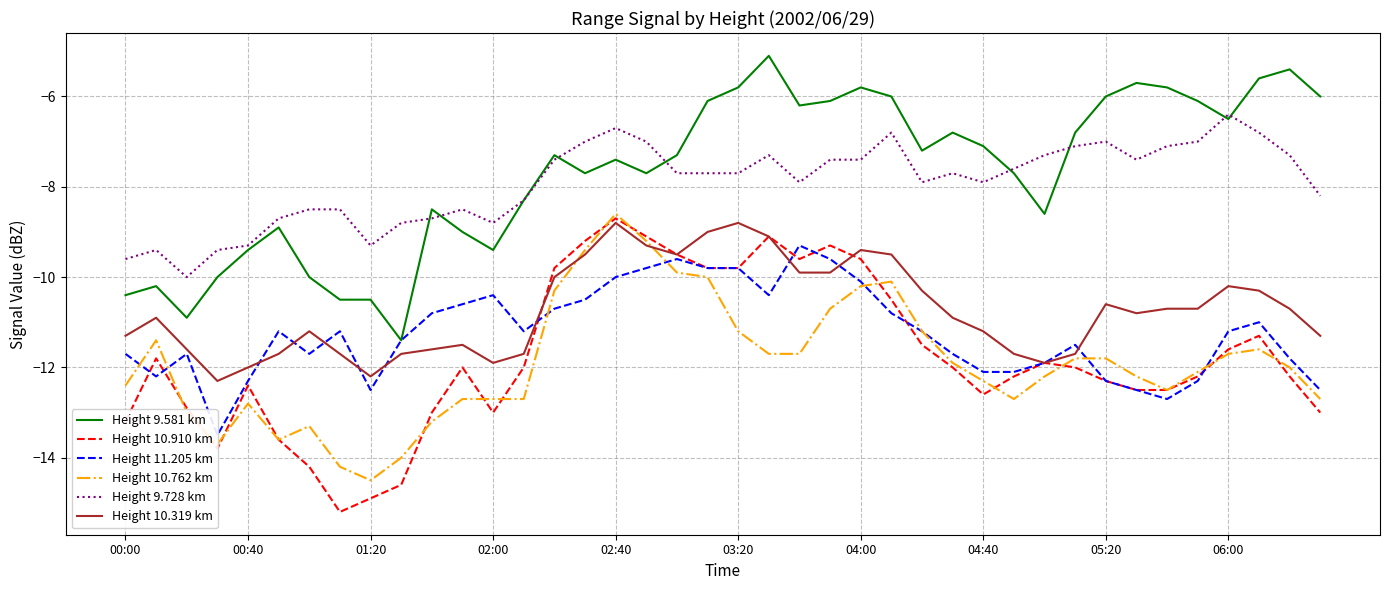

The Height 10.762 km series shows -12.3 at 04:40. True or false?

True